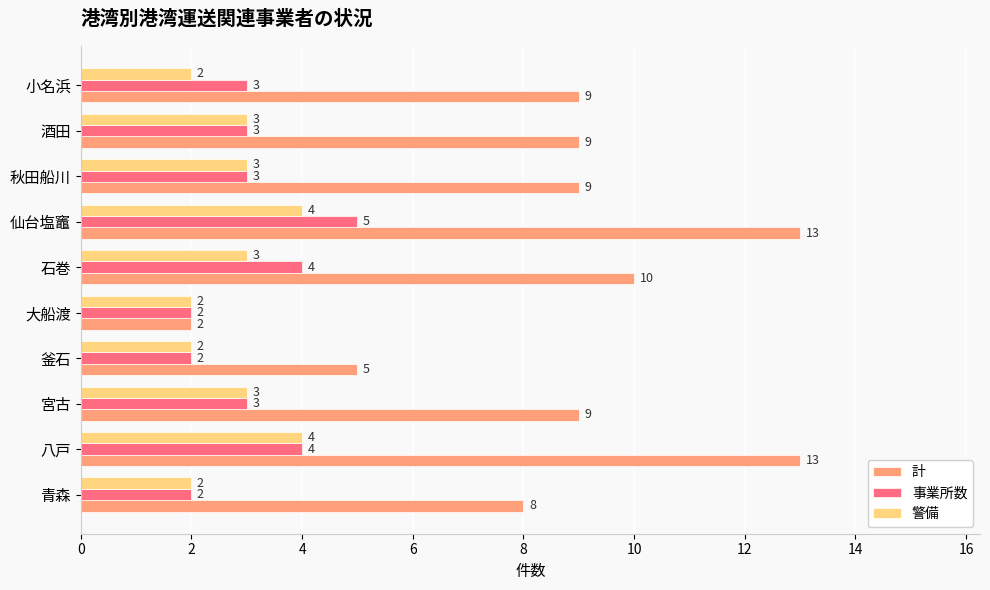

How many 事業所数 values are between 2 and 4?

9